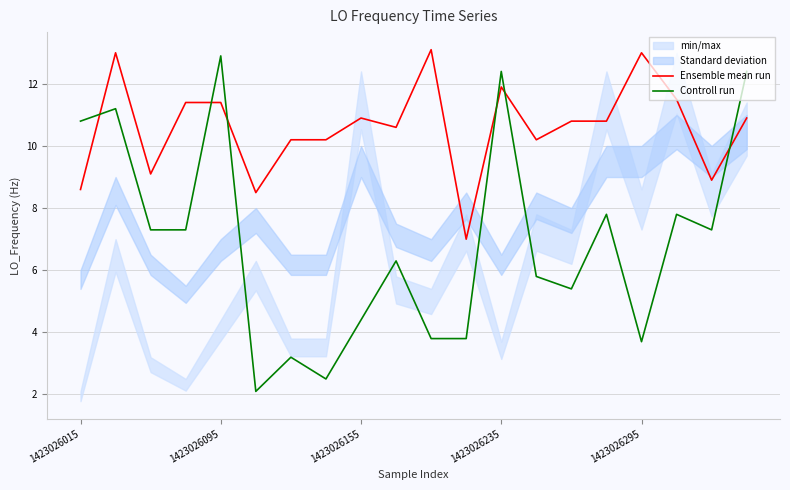

The Ensemble mean run series shows 17.6 at 15. True or false?

False